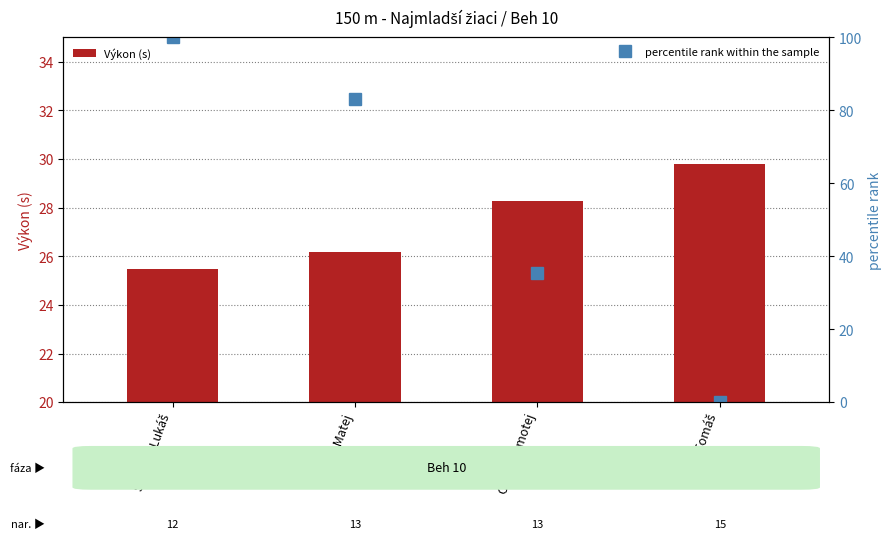

At how many categories does at least one series exceed 75?

2